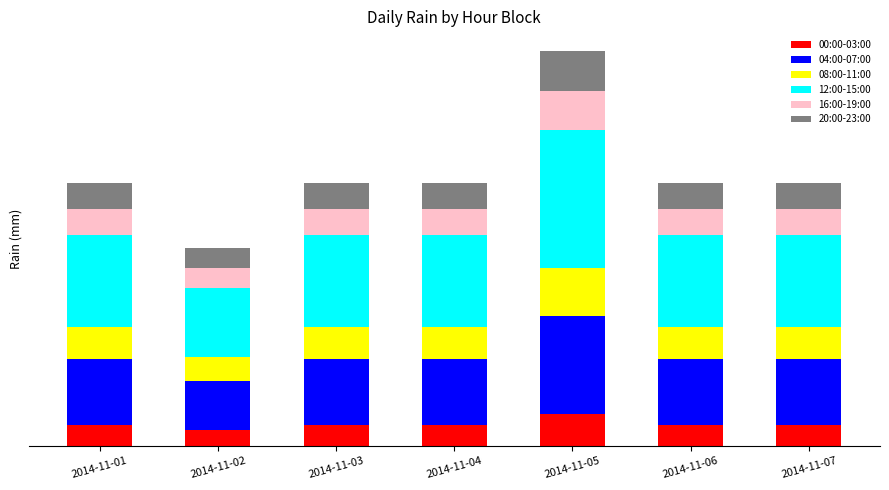

At how many categories does at least one series exceed 1?

7